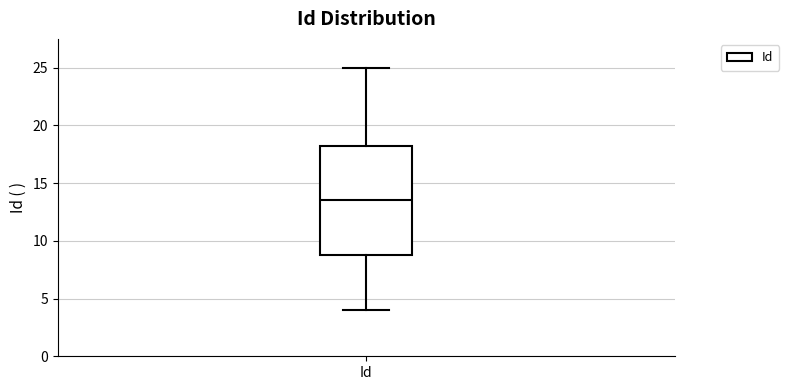

Read this box plot against the y-axis: the position of the median line, the range covered by the box, and the ends of both whiskers. The values are not printed on the chart, so give them approximately, as read against the axis.

median 13.5, box 9.0 to 18.5, whiskers 4.0 to 25.0